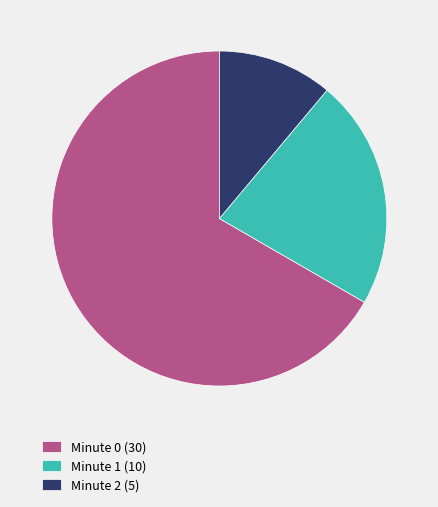

Does any single category account for the majority?

Yes